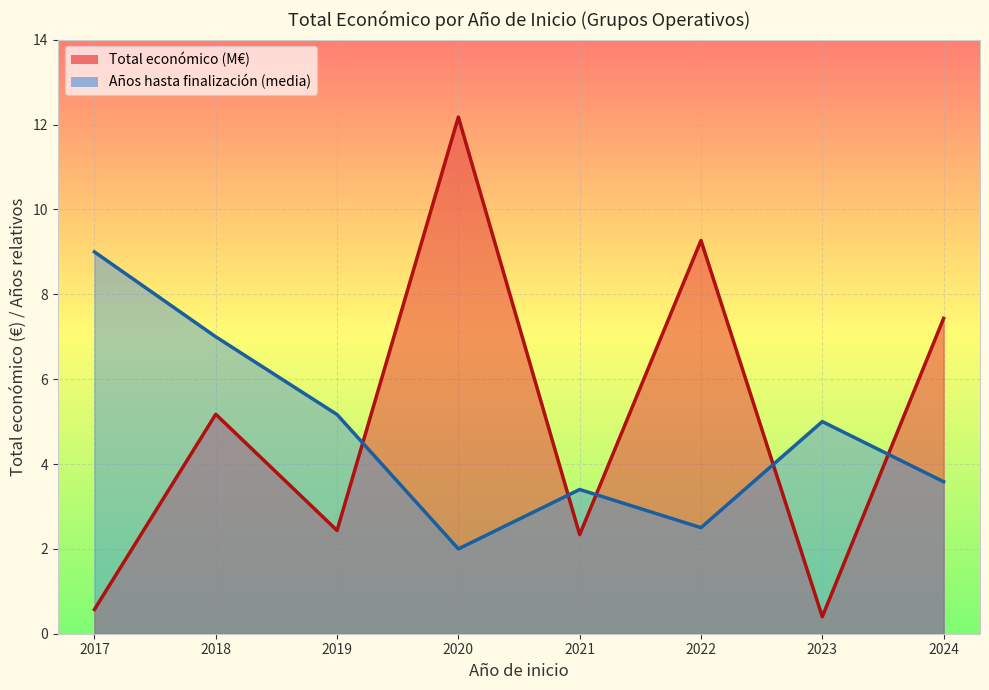

At how many categories does at least one series exceed 1?

8